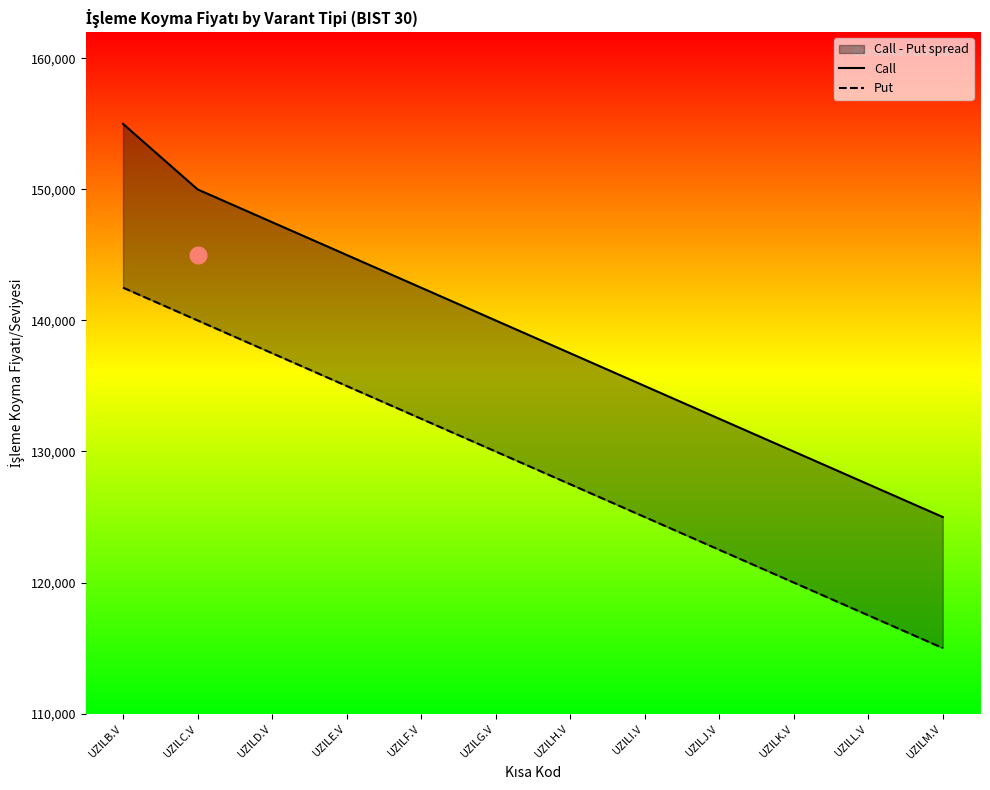

Between UZILM.V and UZILB.V, which is larger?

UZILB.V